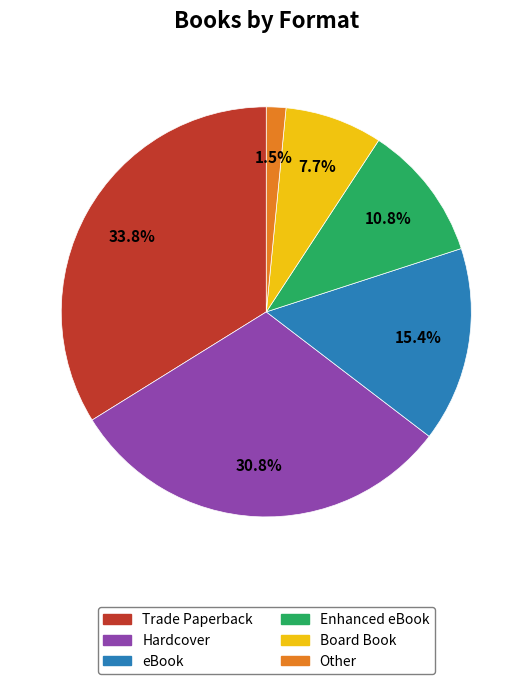

Rank the categories by value from lowest to highest.

Other, Board Book, Enhanced eBook, eBook, Hardcover, Trade Paperback